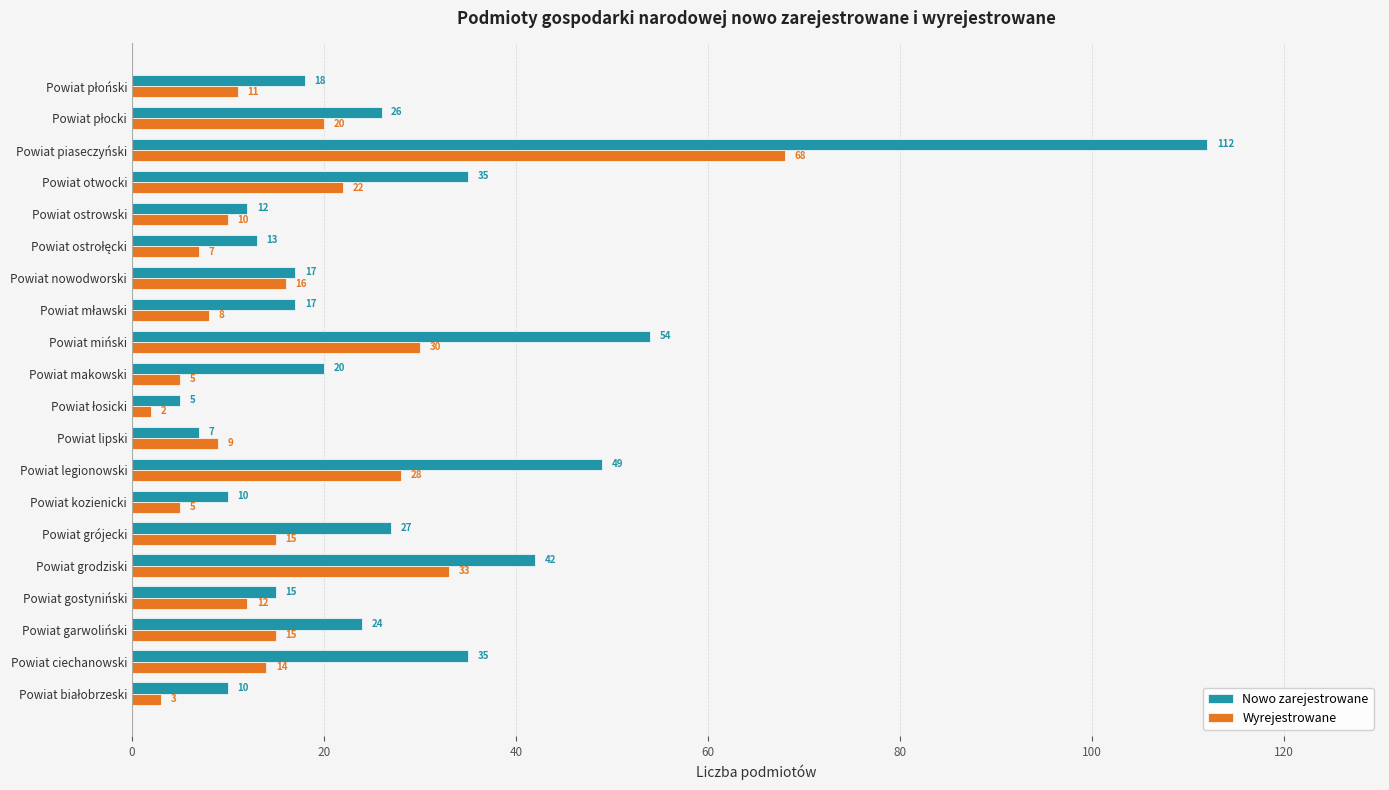

What is the minimum value for Nowo zarejestrowane?

5